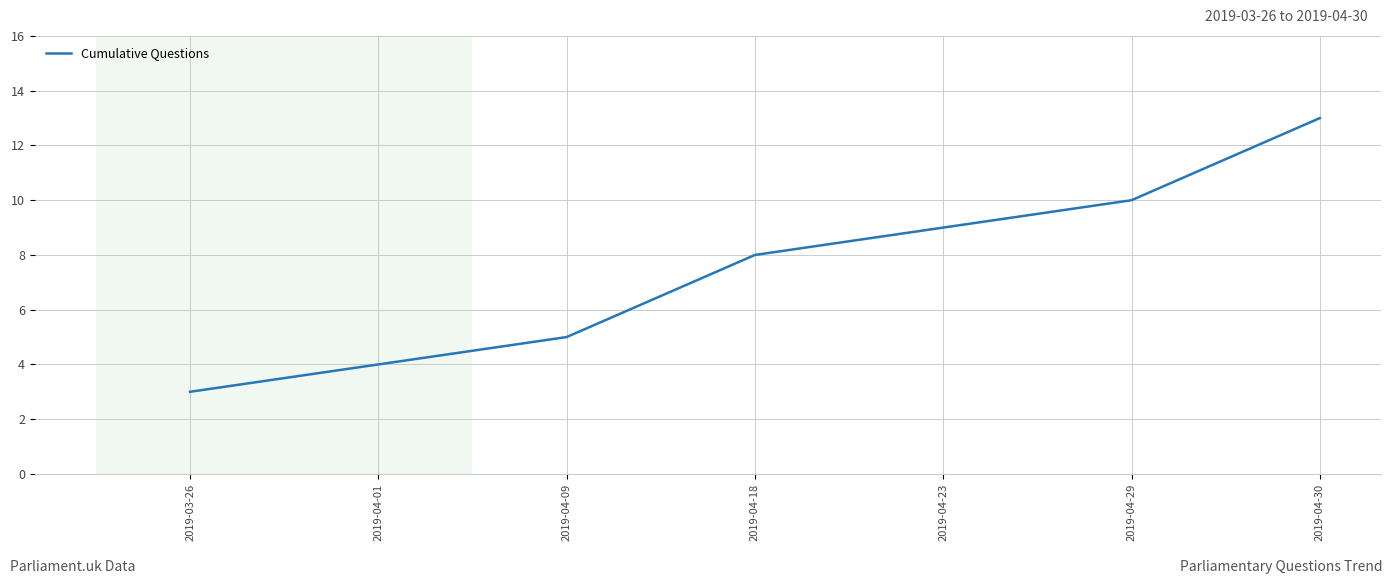

What is the approximate value at 2019-04-30?

13